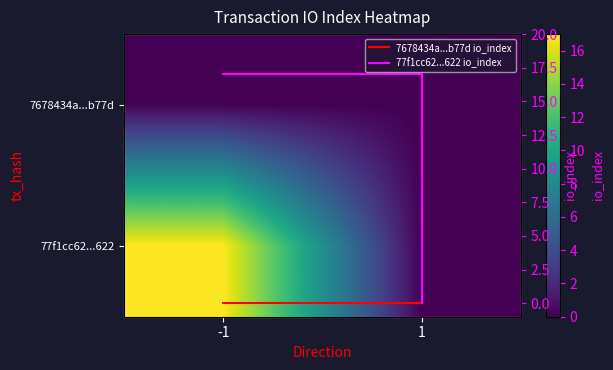

How many data points does each series have?

2